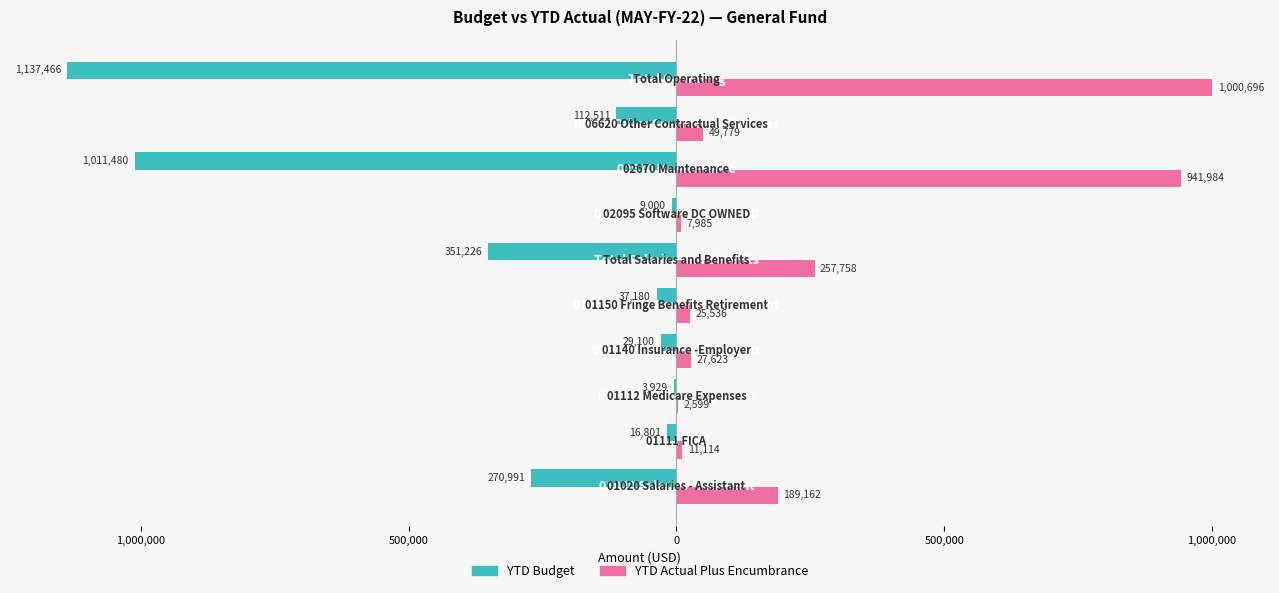

What are all the series names shown in the legend?

YTD Budget, YTD Actual Plus Encumbrance